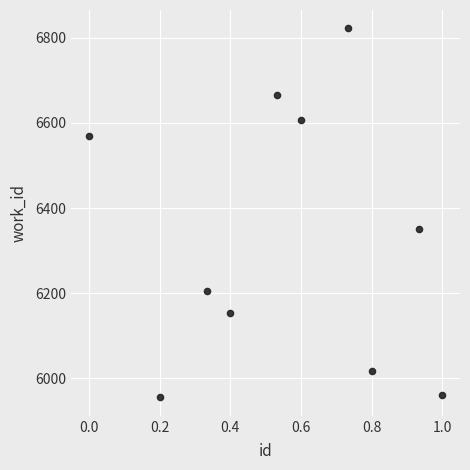

What is the range of X values (max minus min)?

1.0